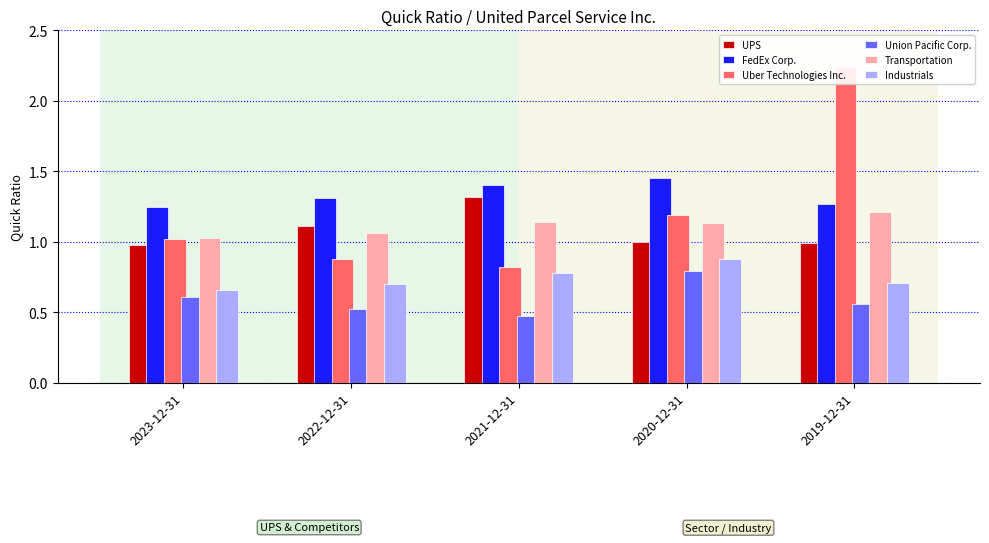

What is the difference between the Transportation values at 2022-12-31 and 2019-12-31?

0.1